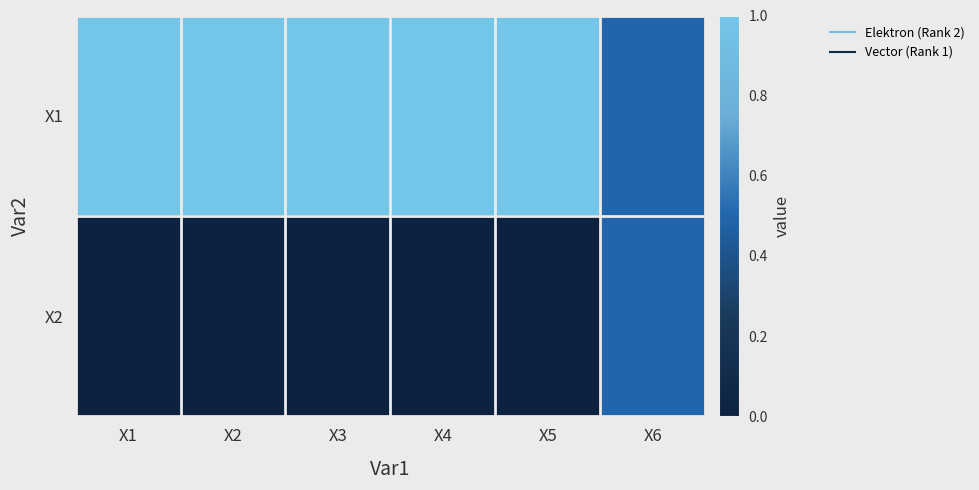

At how many categories does at least one series exceed 0?

6